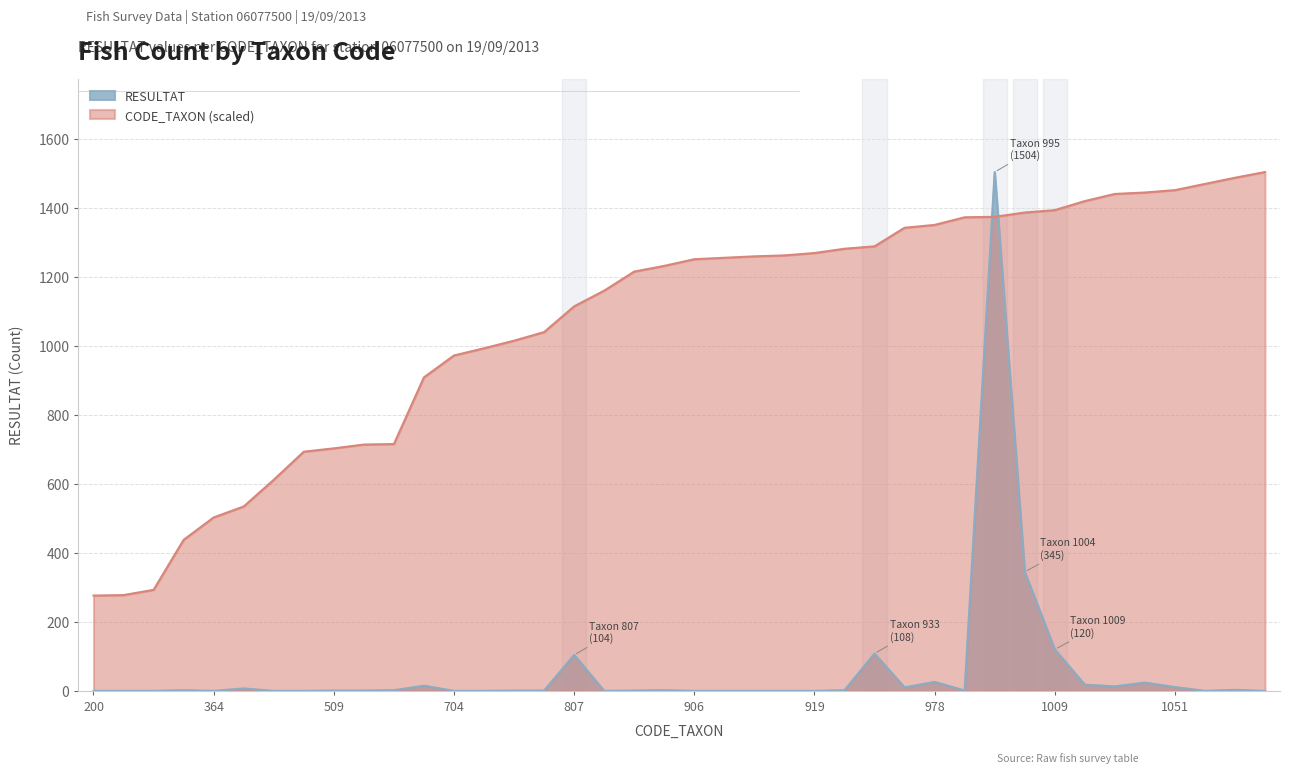

What is the sum of the RESULTAT values at 518 and 704?

2.0